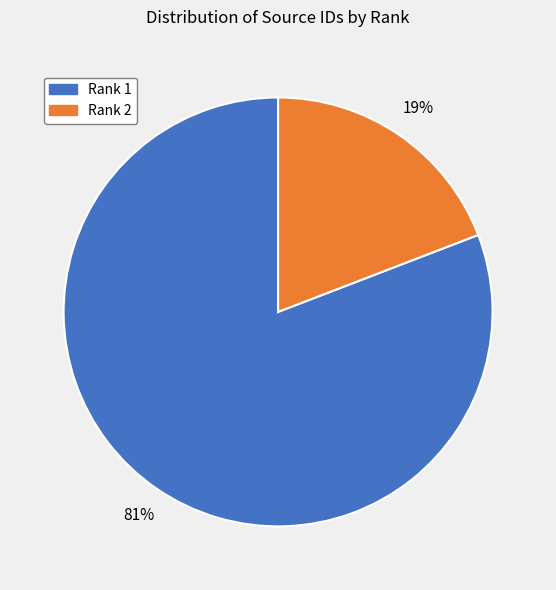

Does Rank 2 represent more than half of the total?

No